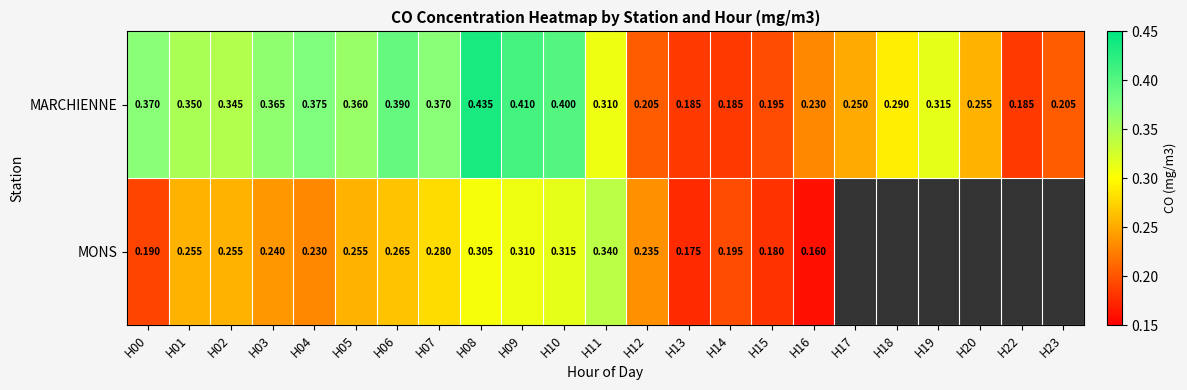

The MONS series shows 0.4 at H08. True or false?

False